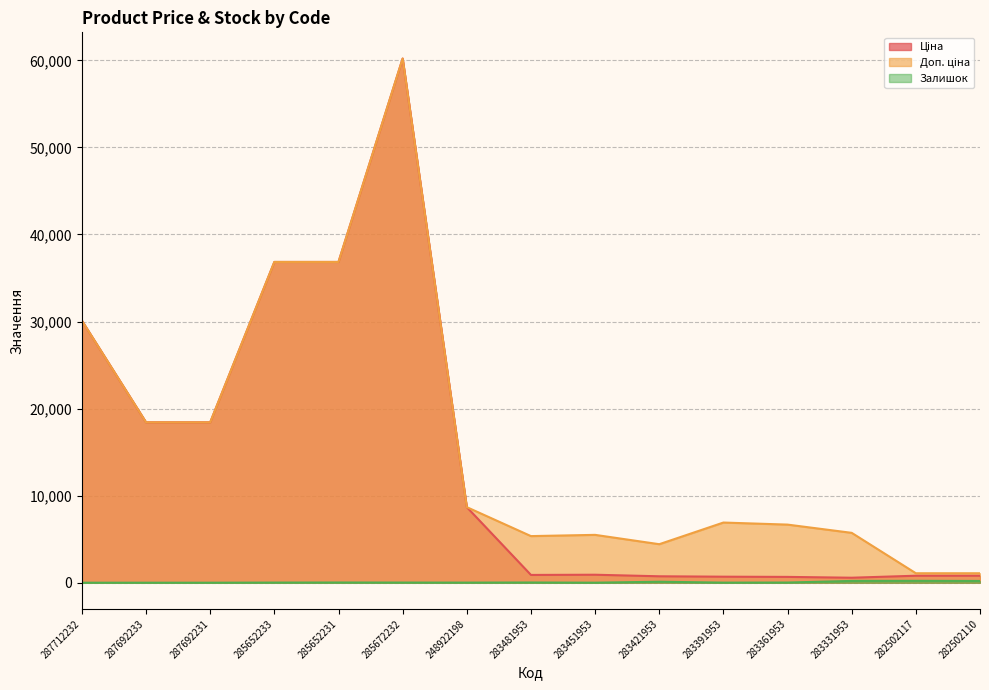

True or false: Ціна and Залишок cross at least once.

False